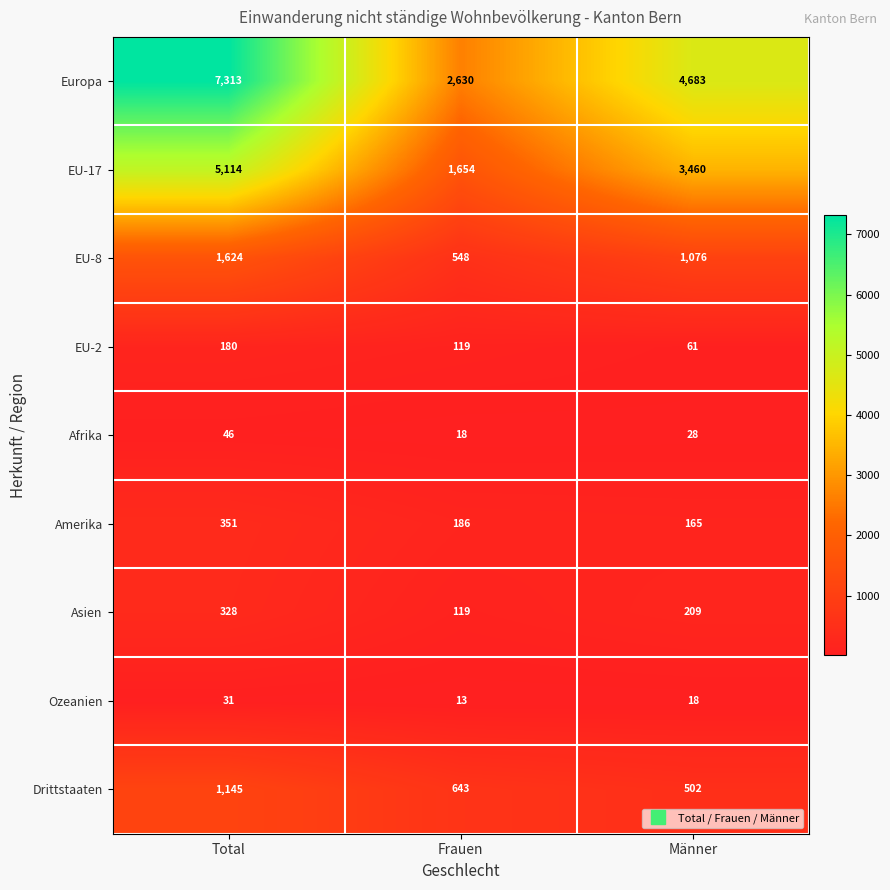

What is the difference between the highest and lowest values at Männer?

4665